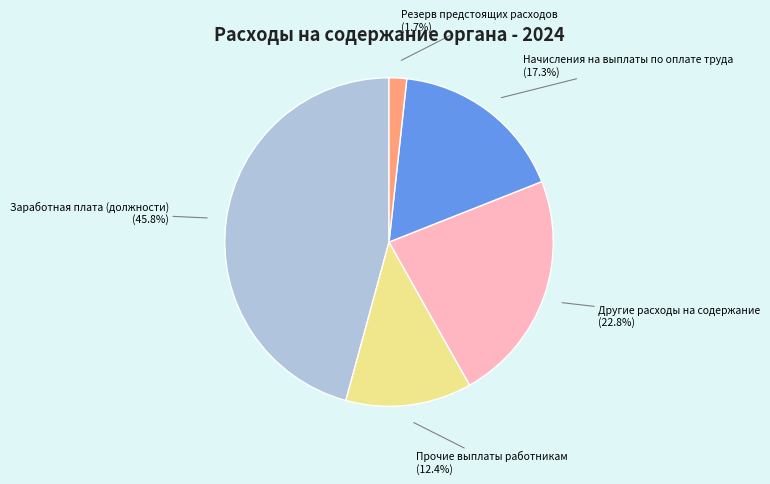

The Резерв предстоящих расходов slice represents 2% of the pie. True or false?

True